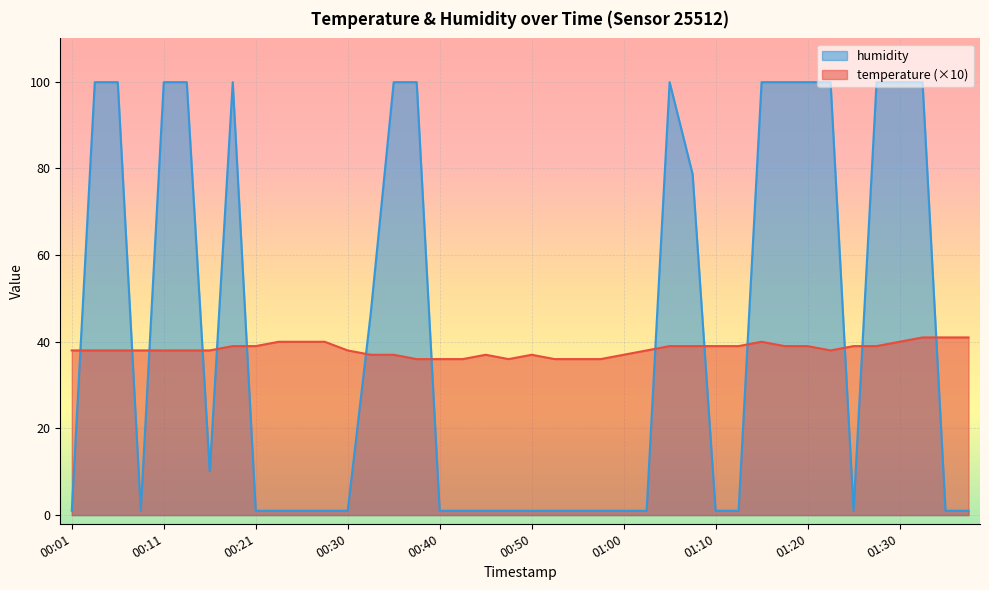

What is the difference between the temperature values at 00:18 and 01:22?

1.0